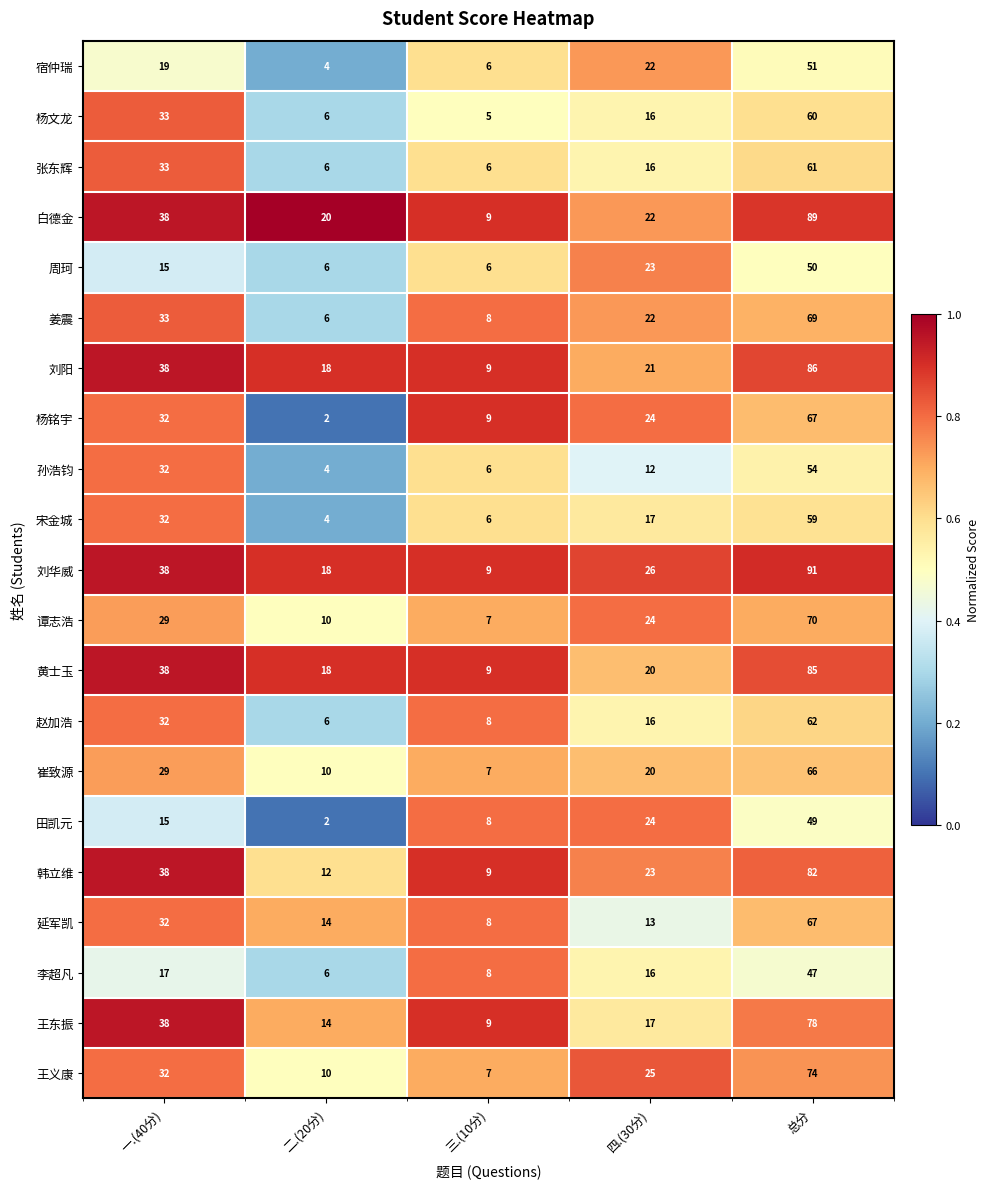

Which series has the largest total across all categories?

刘华威